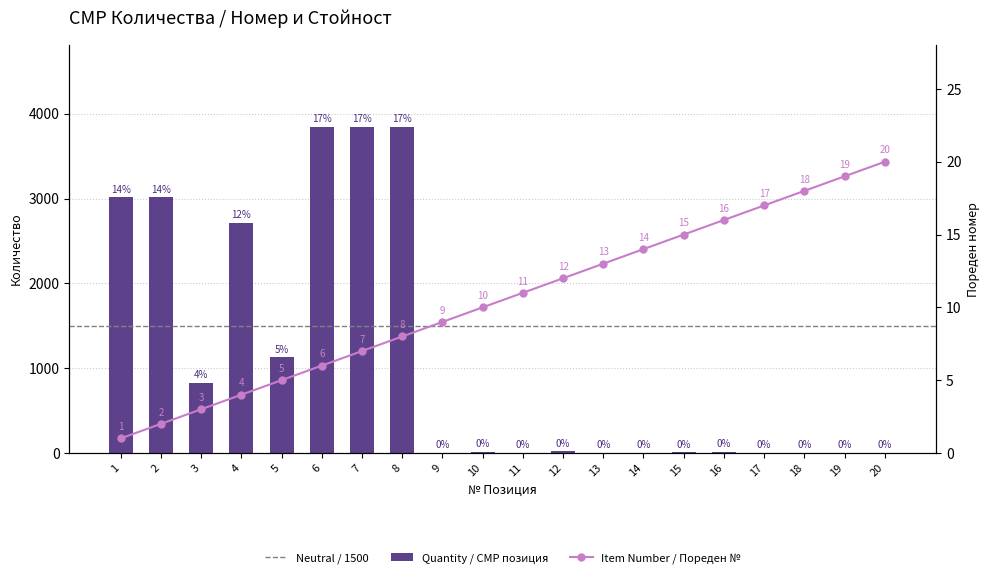

At which category does the chart reach its peak across all series?

6